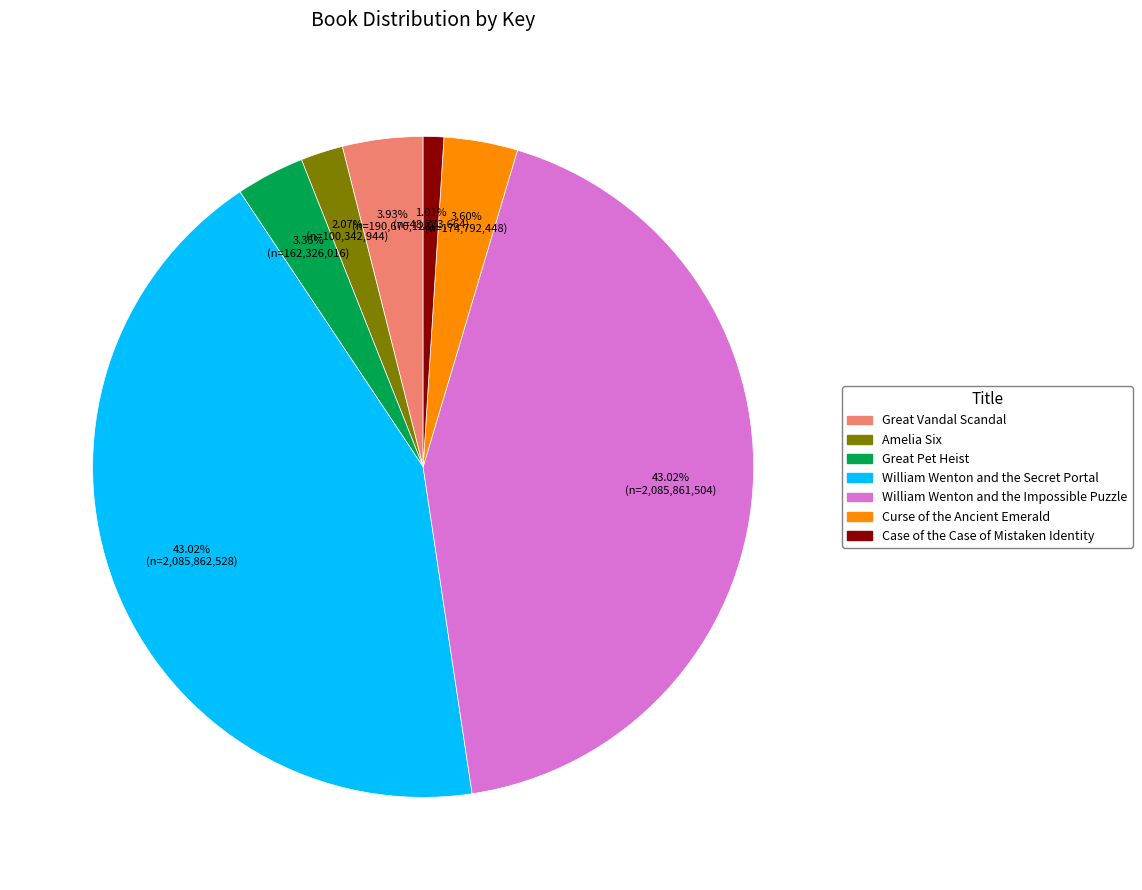

Is there any slice that represents more than half of the pie?

No